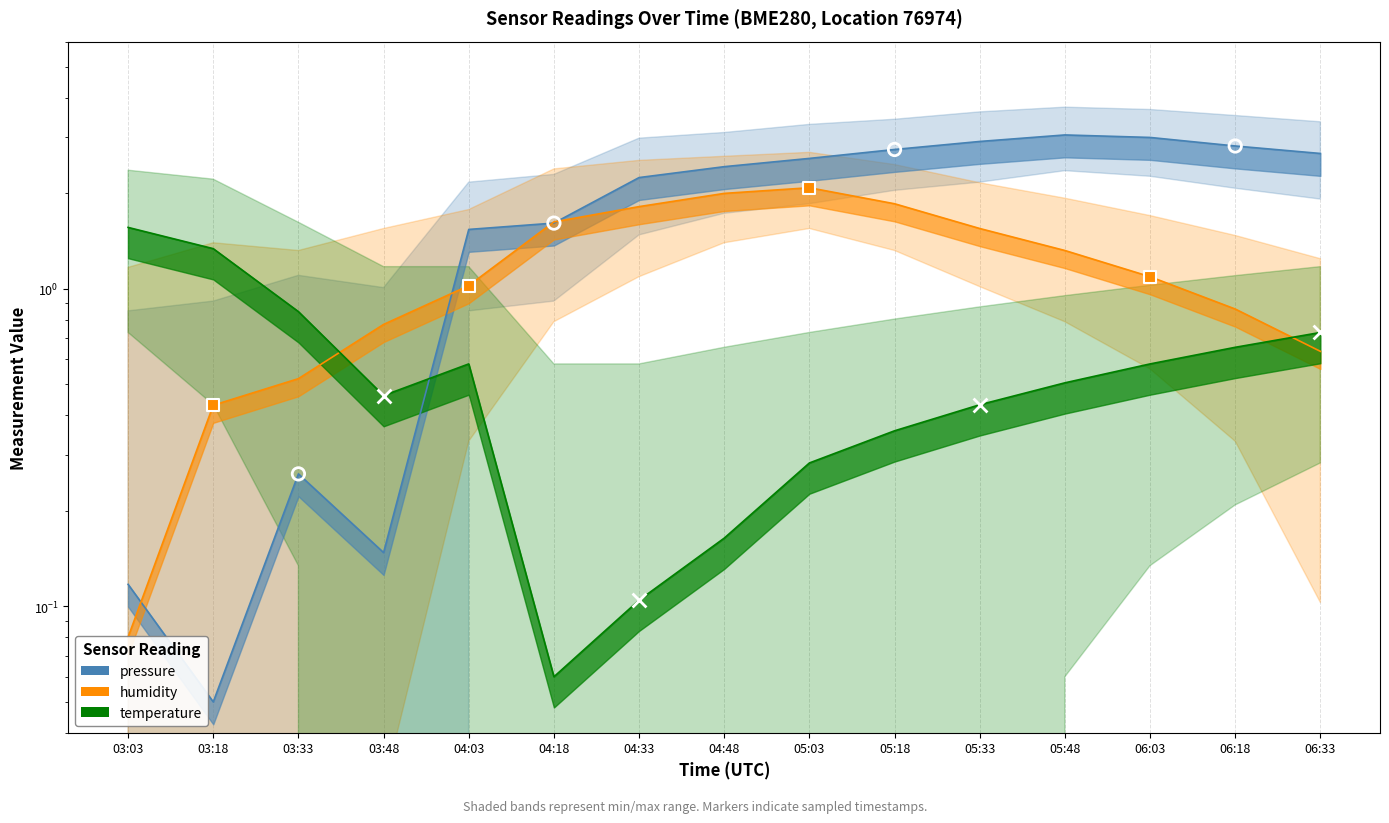

Which series reaches the minimum Y coordinate?

pressure